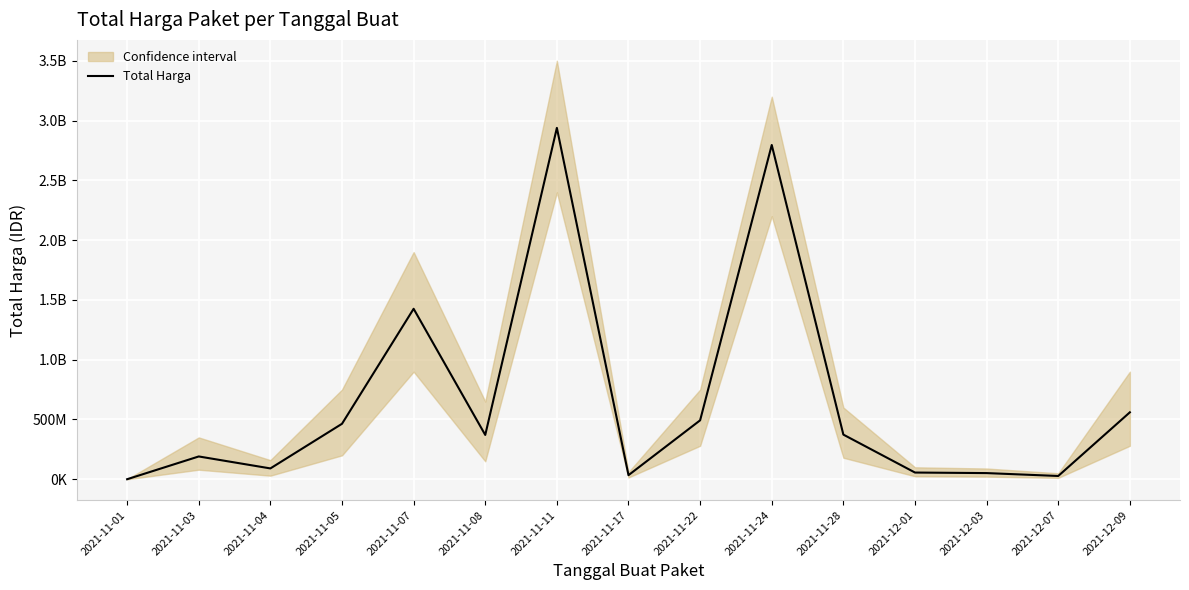

Which label corresponds to the smallest value in the chart?

2021-11-01